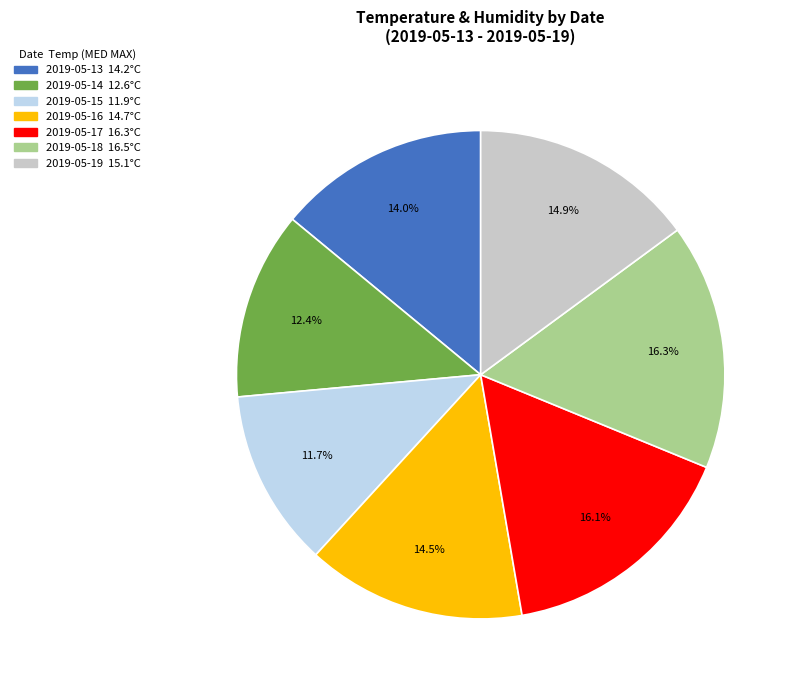

What is the smallest slice in the pie chart?

2019-05-15